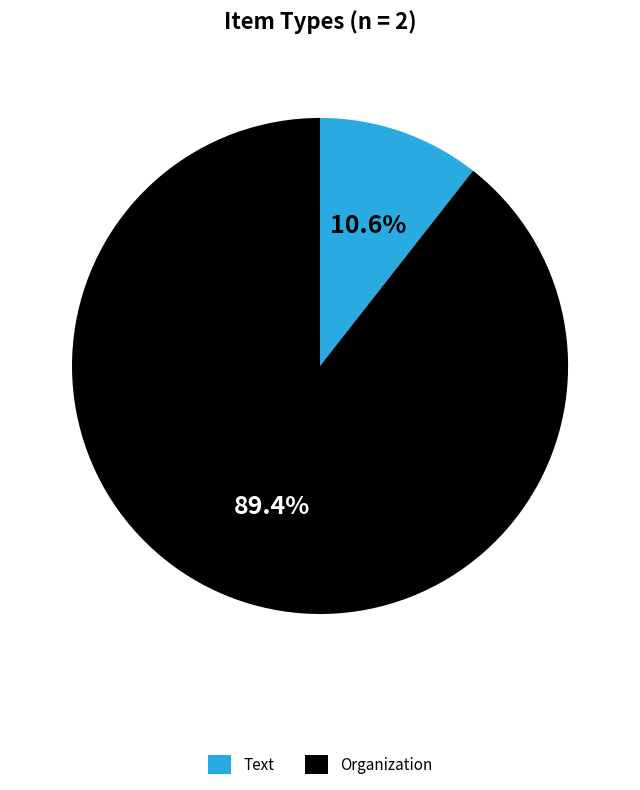

Between Organization and Text, which is larger?

Organization